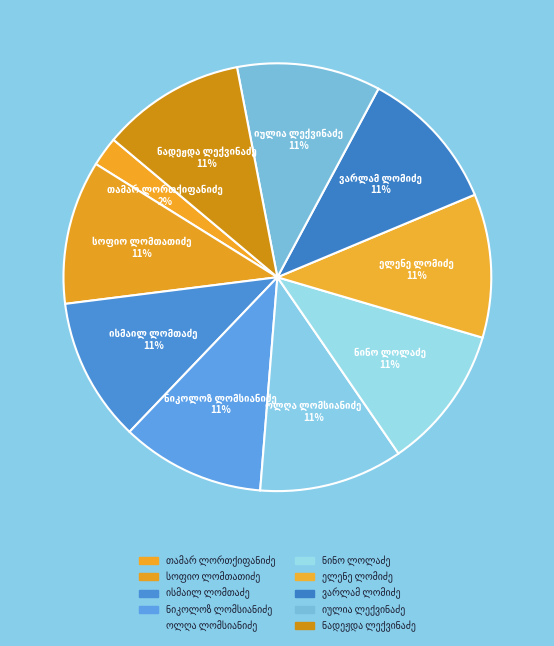

Does ვარლამ ლომიძე account for over 50% of the chart?

No